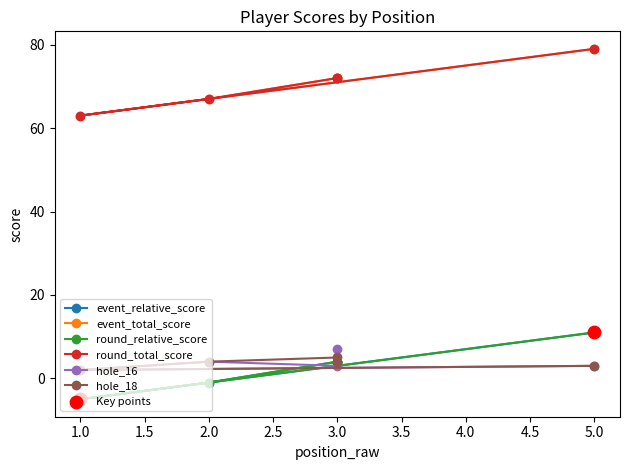

What are all the series names shown in the legend?

event_relative_score, event_total_score, round_relative_score, round_total_score, hole_16, hole_18